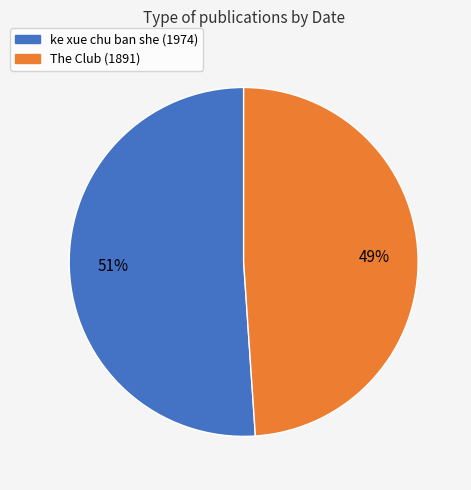

What percentage is the The Club (1891) slice, to the nearest percent?

49%